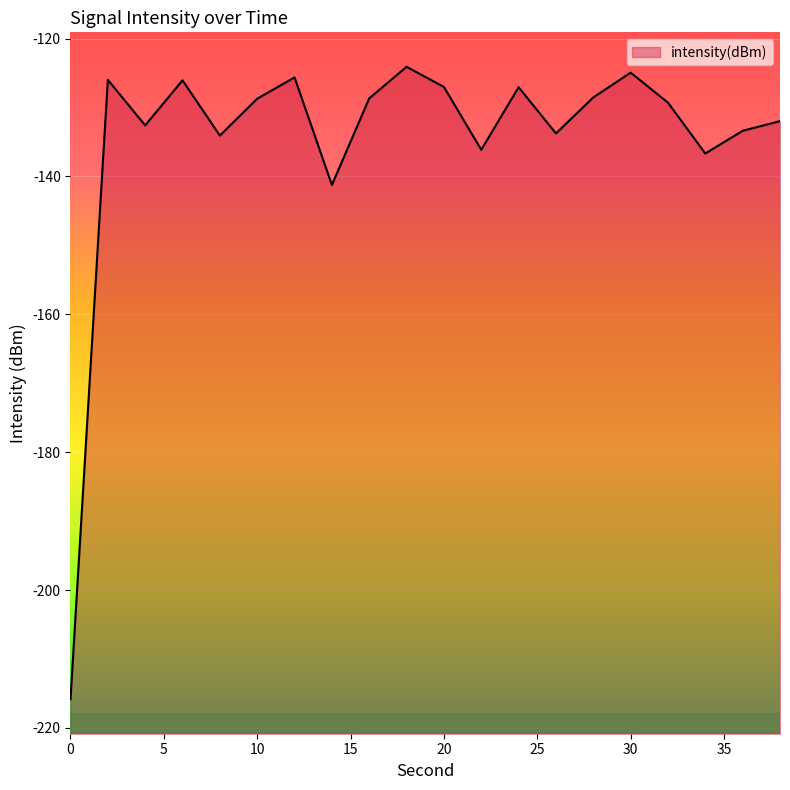

Where is the first local minimum?

4